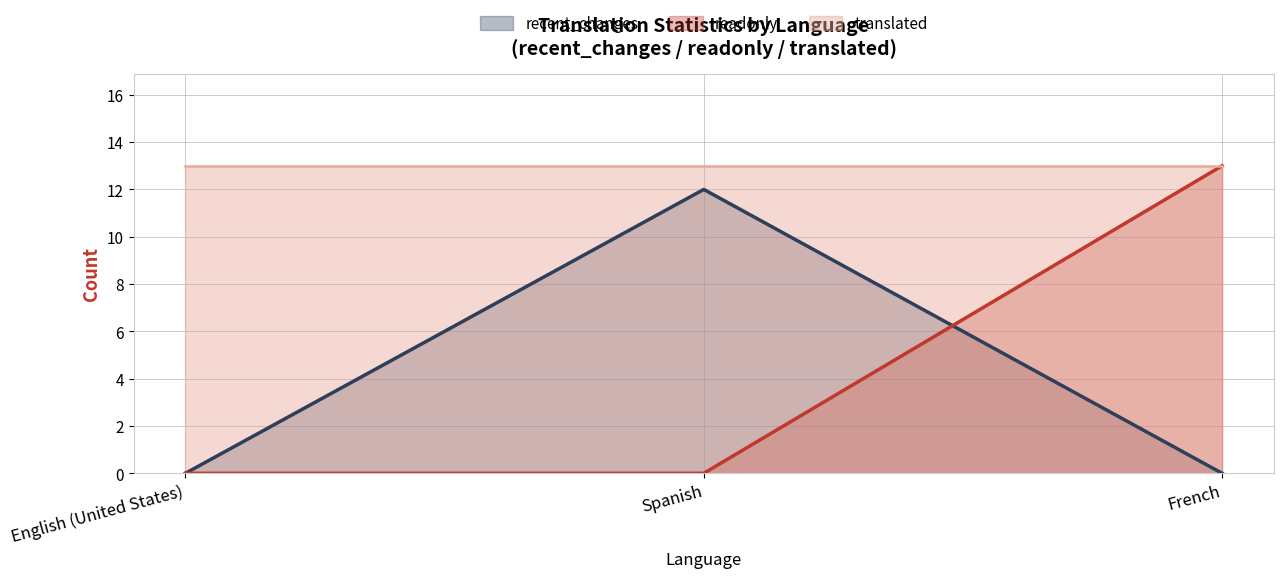

What is the highest value of the readonly series?

13